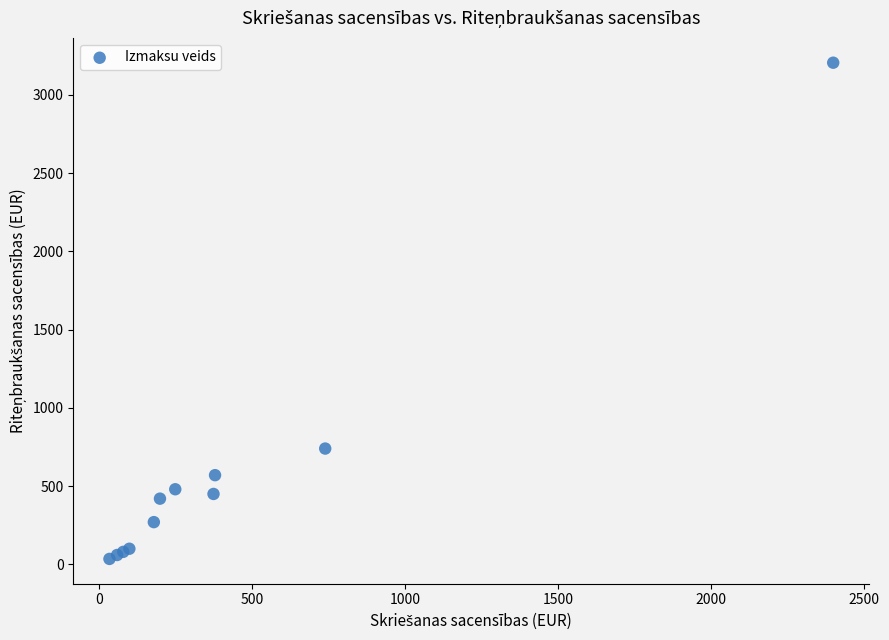

What Y value in the scatter plot is closest to 1620?

740